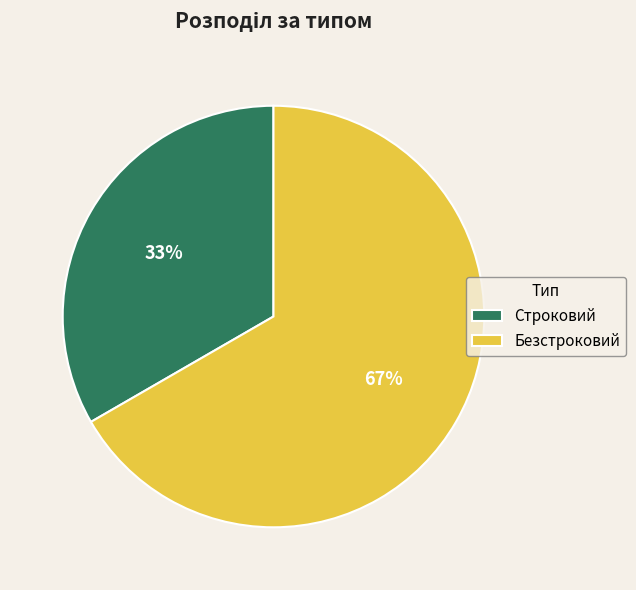

Is there any slice that represents more than half of the pie?

Yes